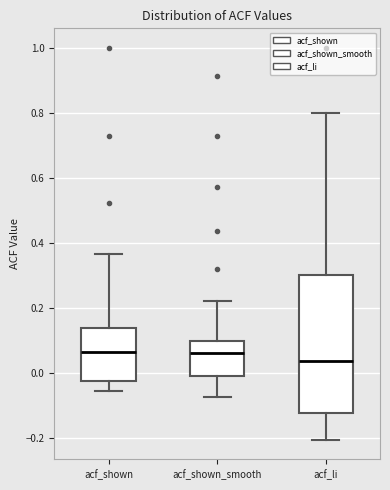

Which box is the tallest, from its lower edge to its upper edge?

acf_li